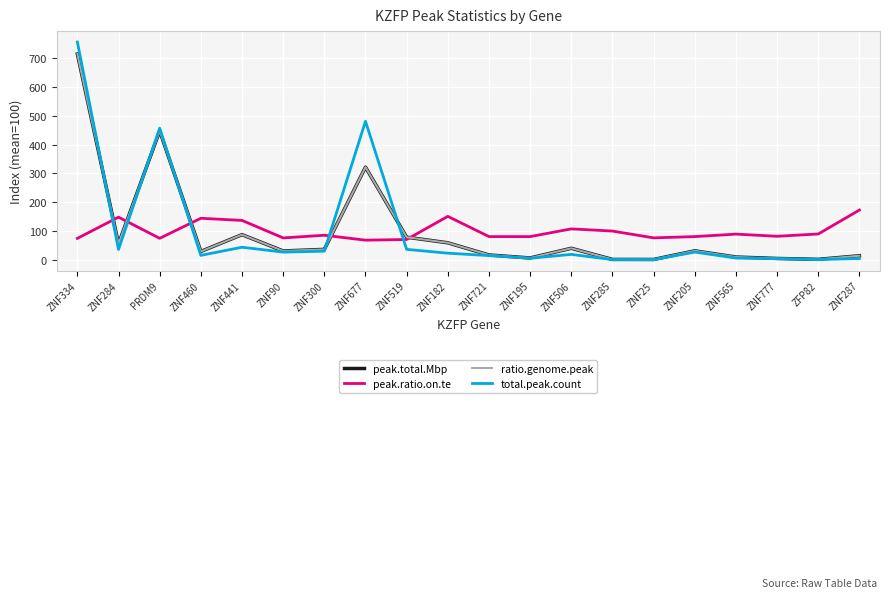

At which category is the sum across all series the highest?

ZNF334